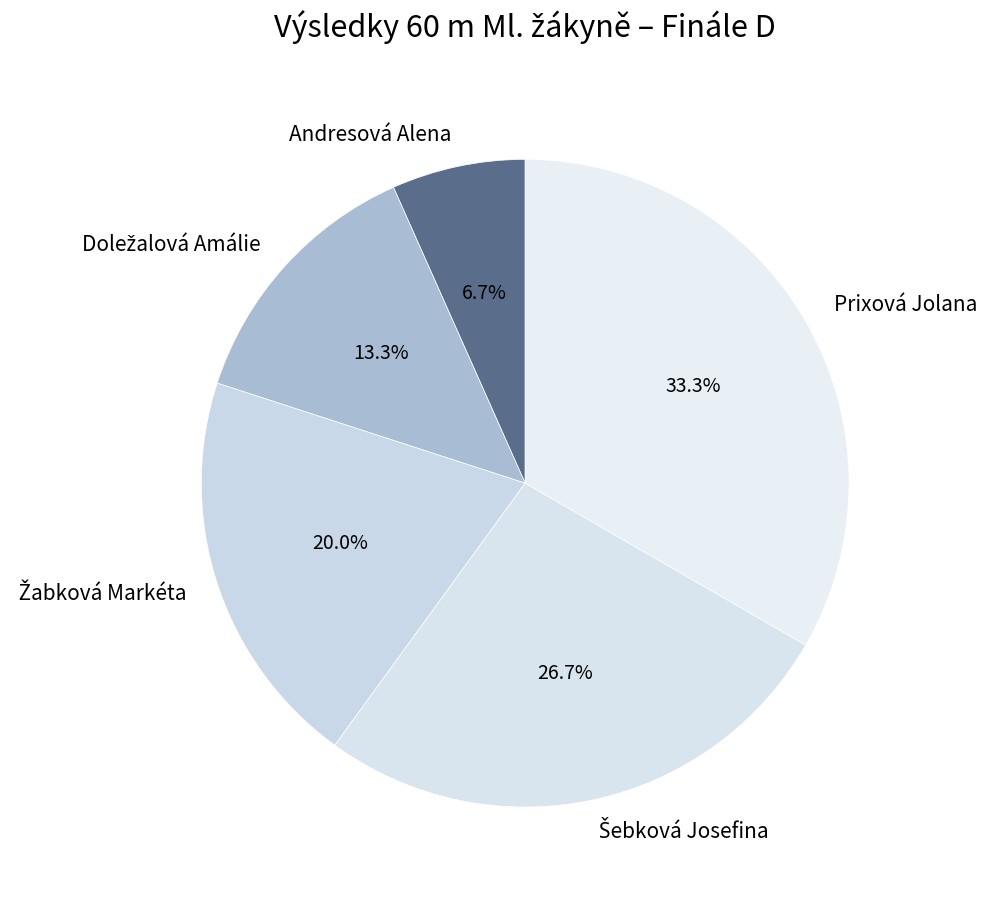

How many segments does this pie chart have?

5